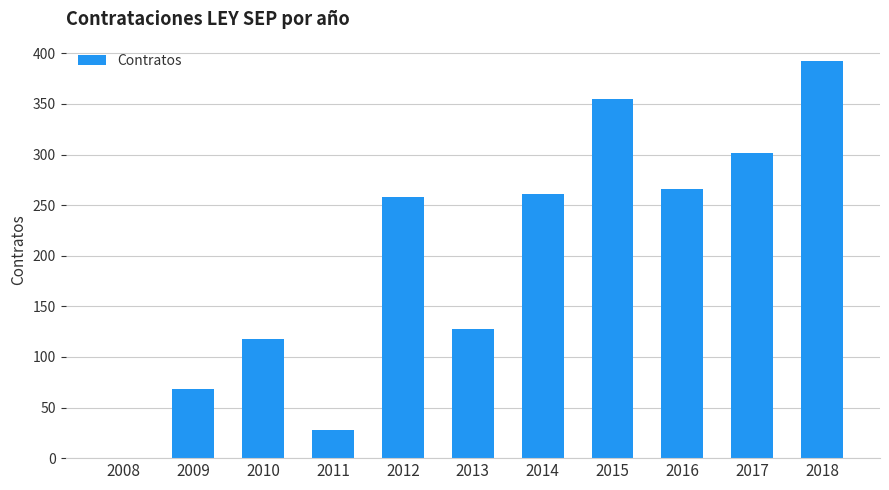

Reading left to right, transcribe all the data shown in this chart.

0	68	118	28	258	128	261	355	266	302	392